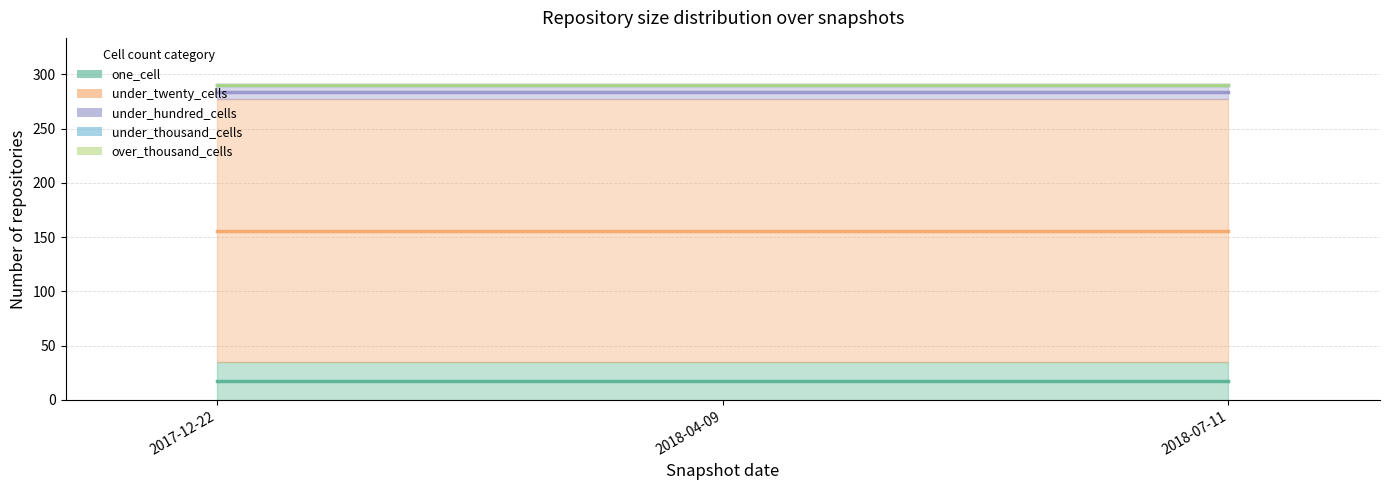

What is the smallest value displayed?

17.5